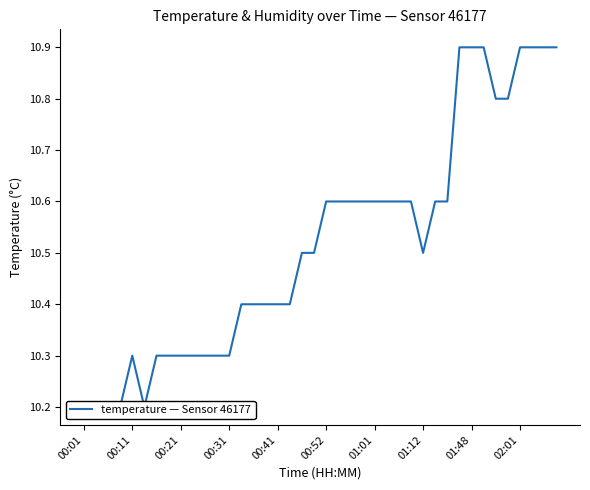

The chart shows a value of 14.0 at 23. True or false?

False